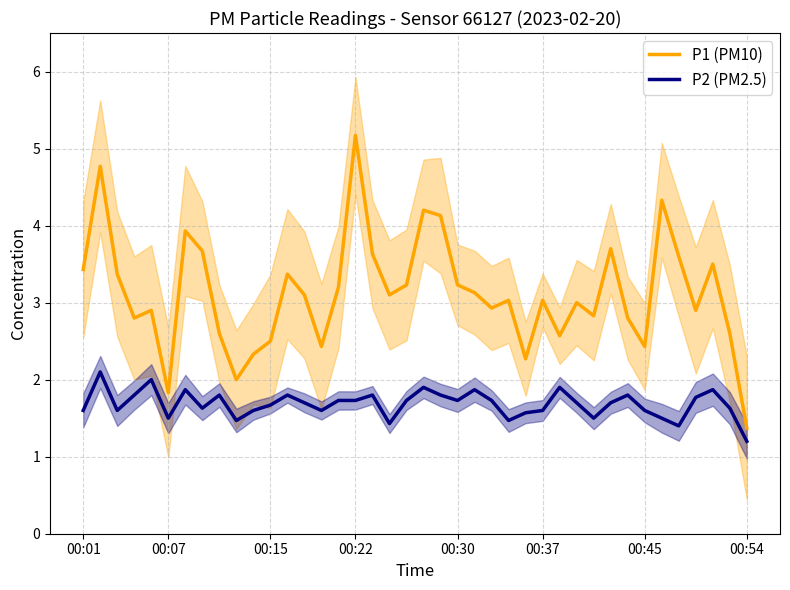

What position from the left is 21?

22